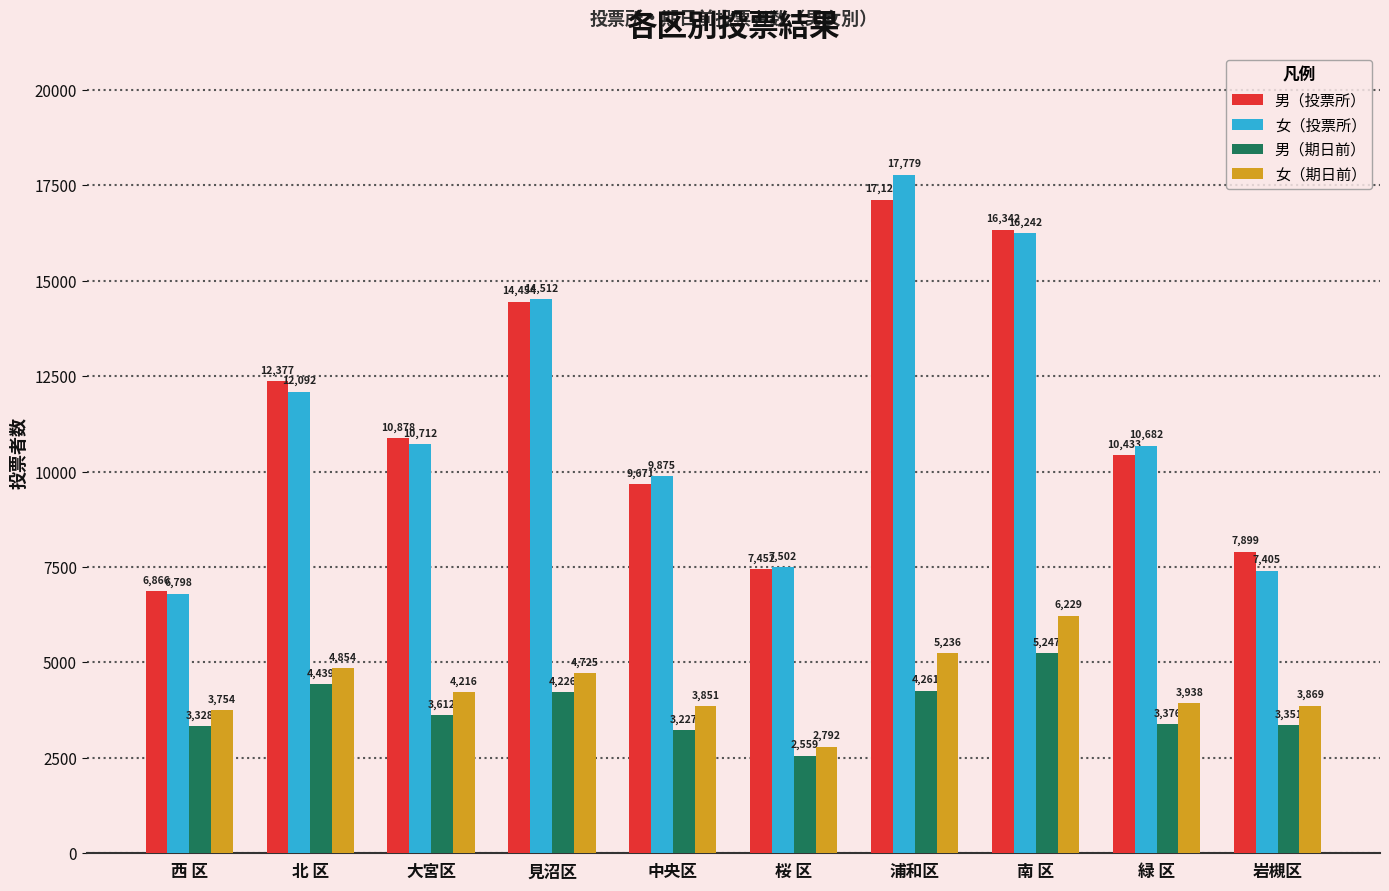

How many data points in 男（投票所） are less than 10878?

5